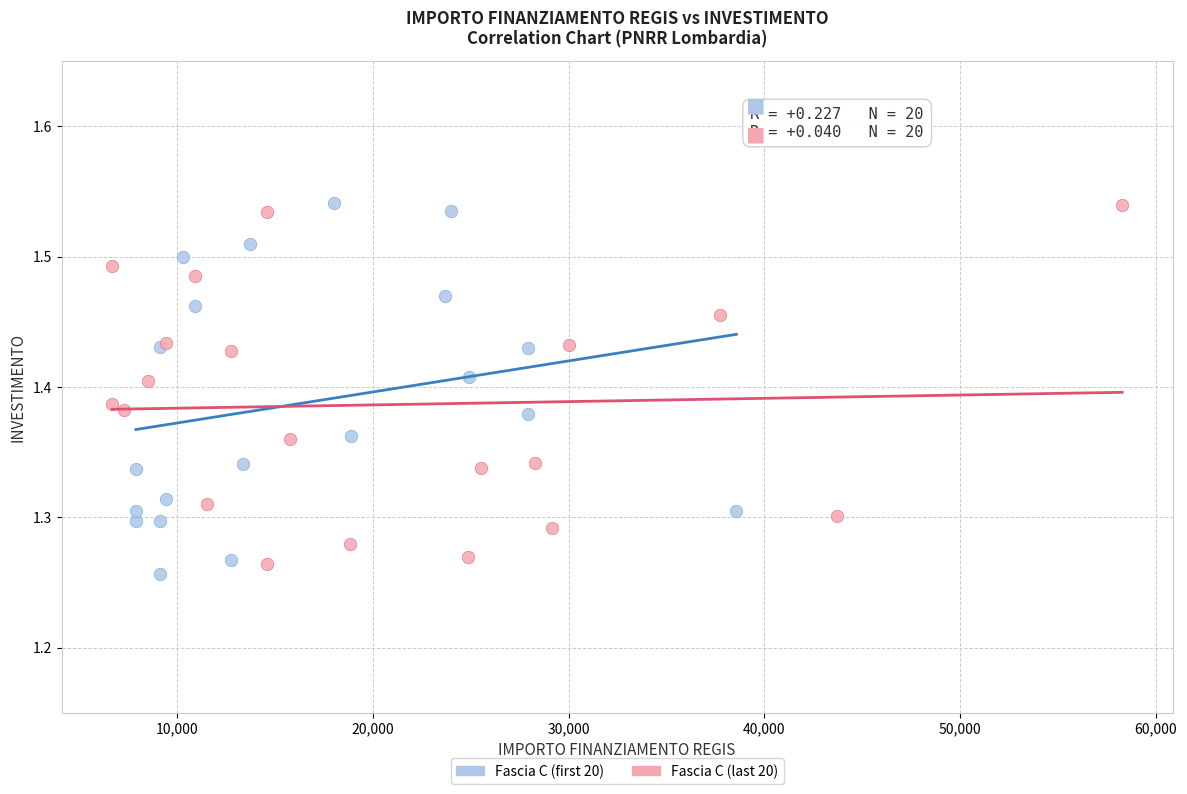

What are all the series names shown in the legend?

Fascia C (first 20), Fascia C (last 20)